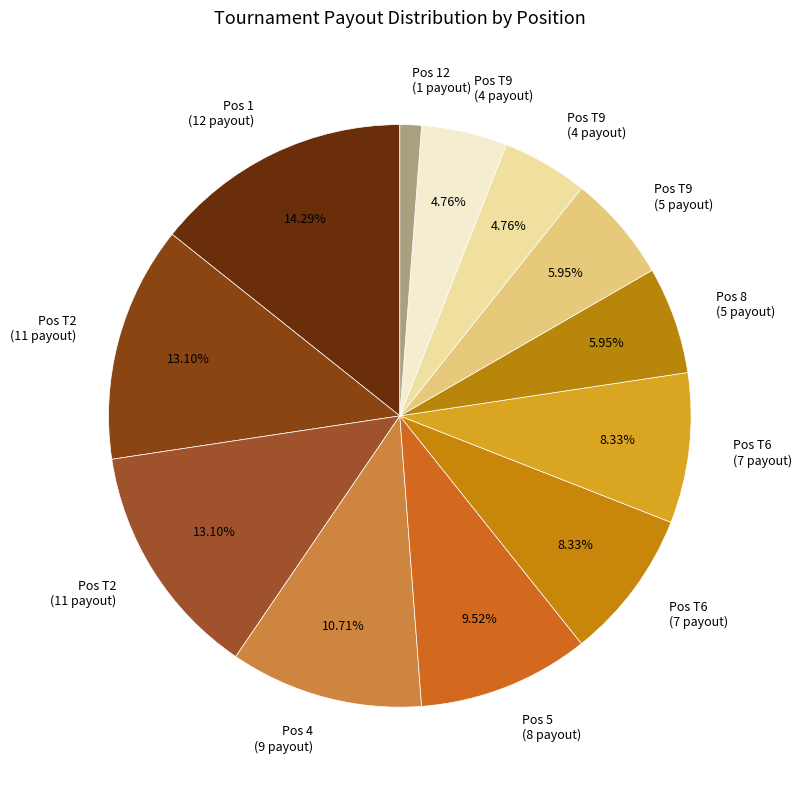

Count the number of slices in the pie.

12